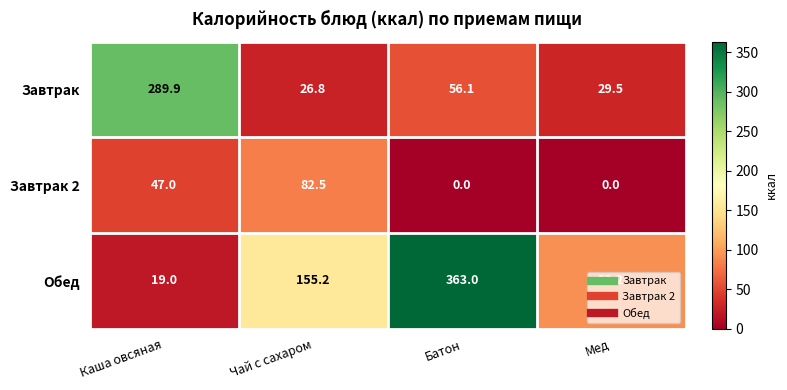

At which label does Обед reach its peak?

Батон